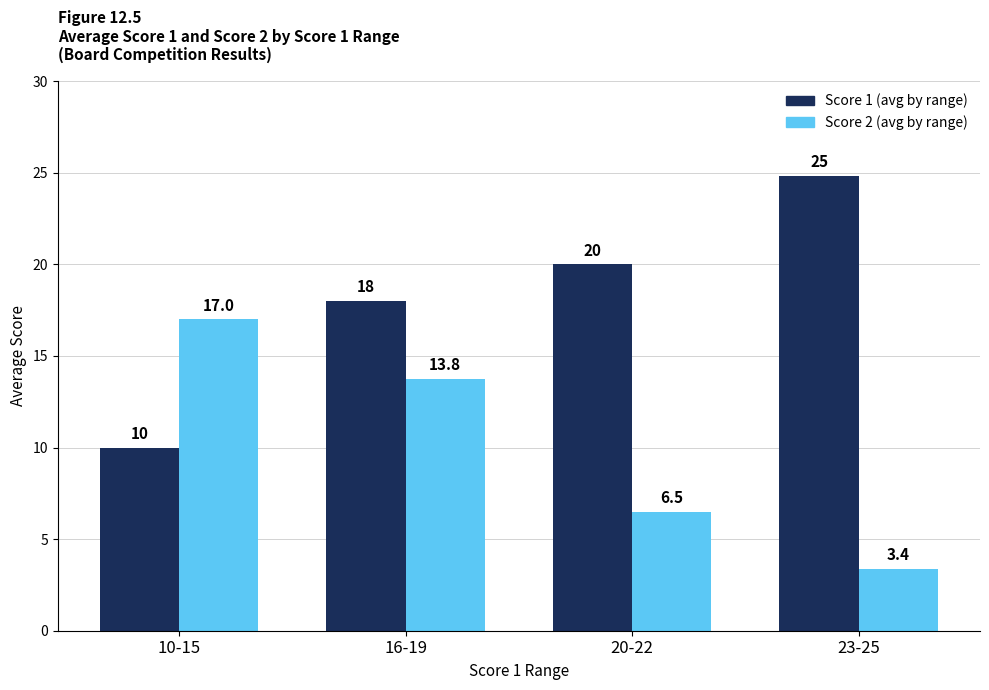

What is the spread (max minus min) of values at 10-15?

7.0